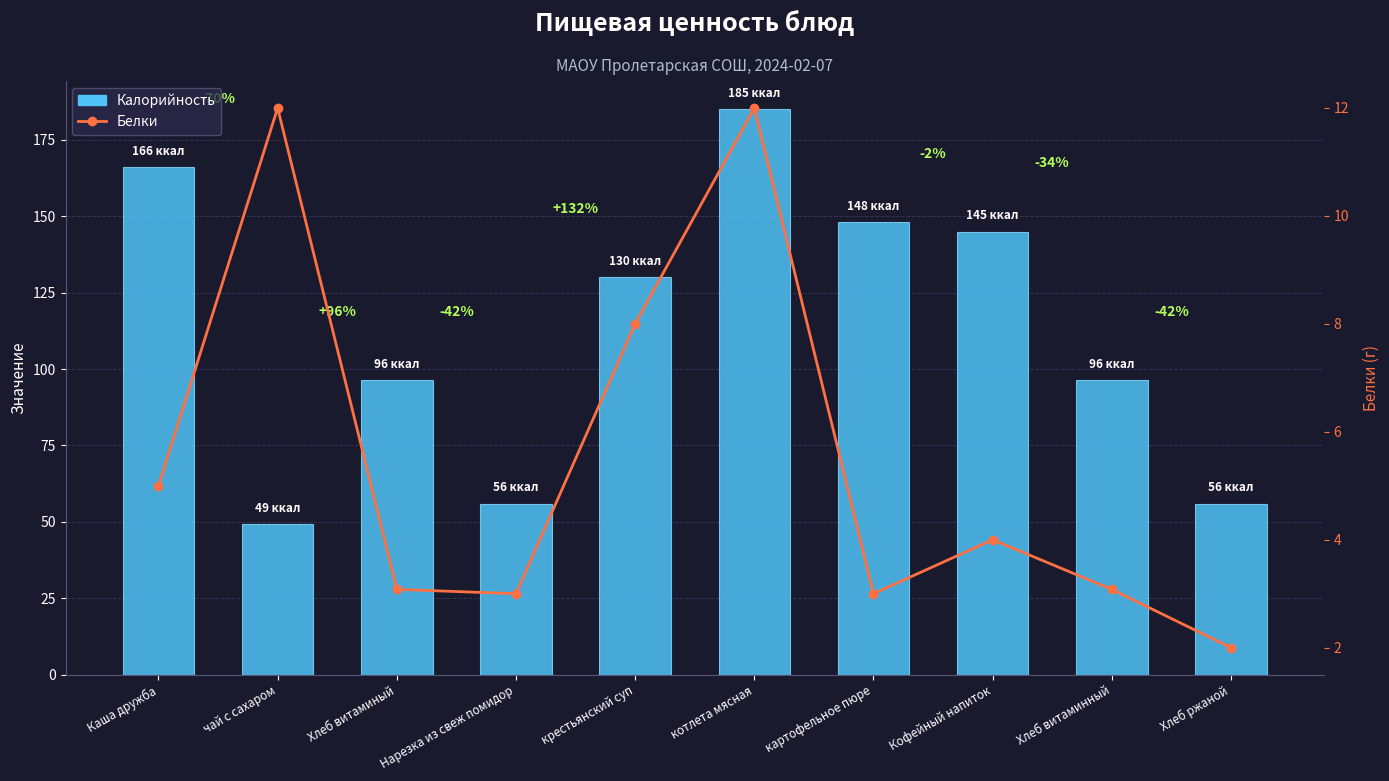

Is it true that Белки equals 20.5 at котлета мясная?

False